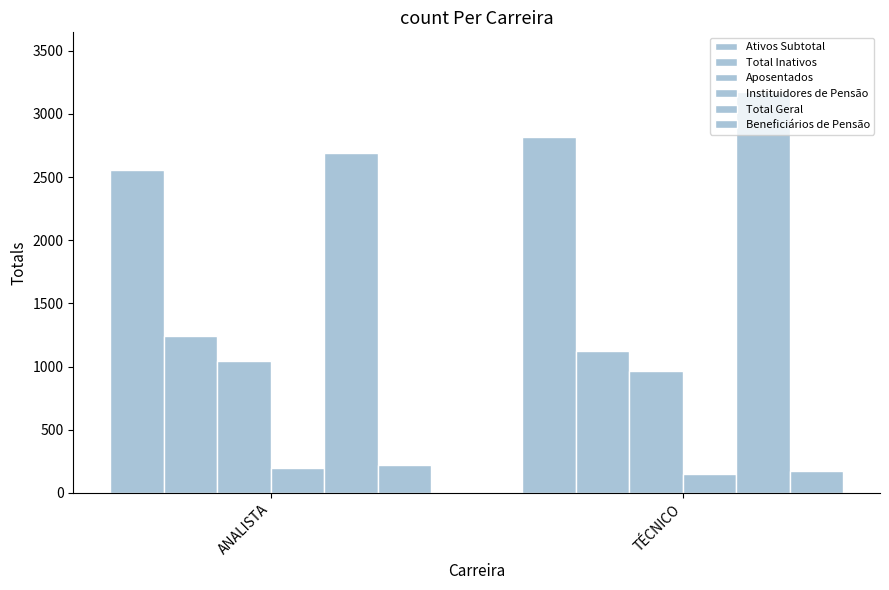

What is the sum of all Beneficiários de Pensão values?

391